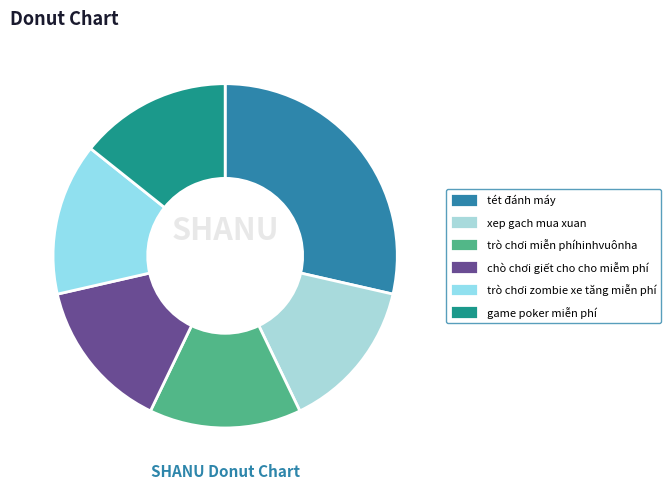

How many segments does this pie chart have?

6